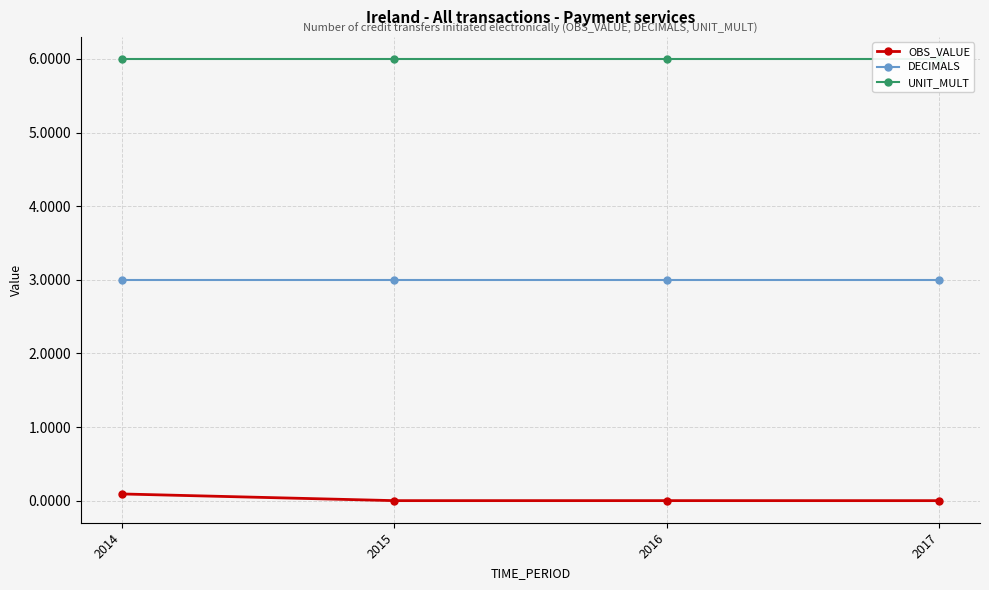

Which has a higher value, 2015 or 2014?

2014